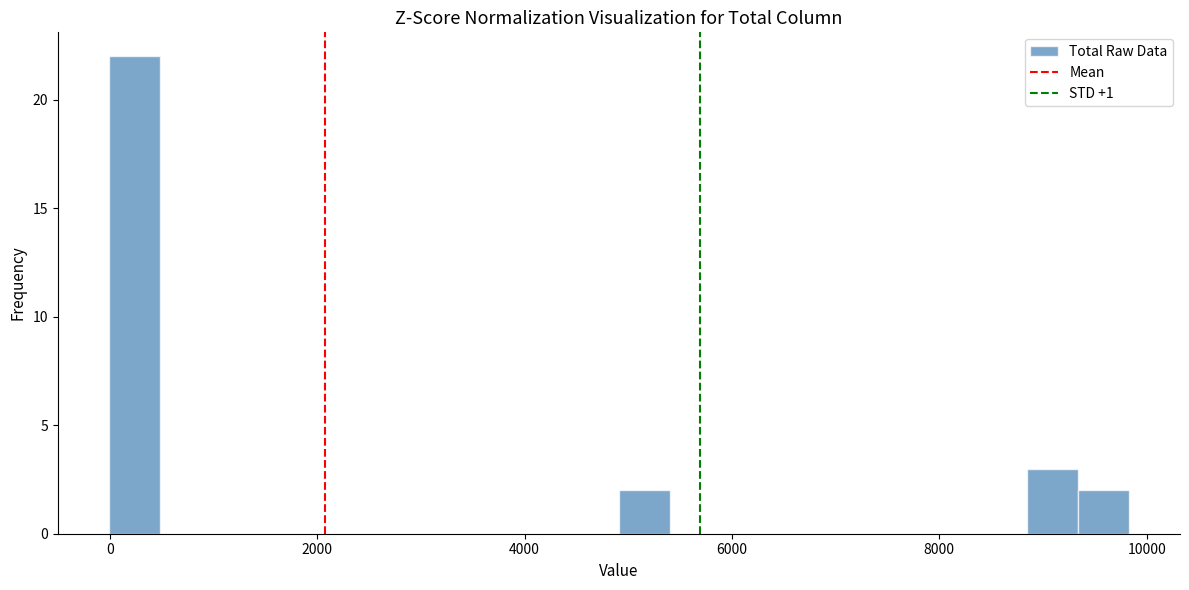

Around what value on the x-axis is the tallest bar? Give the approximate position of its centre, as read against the axis.

200